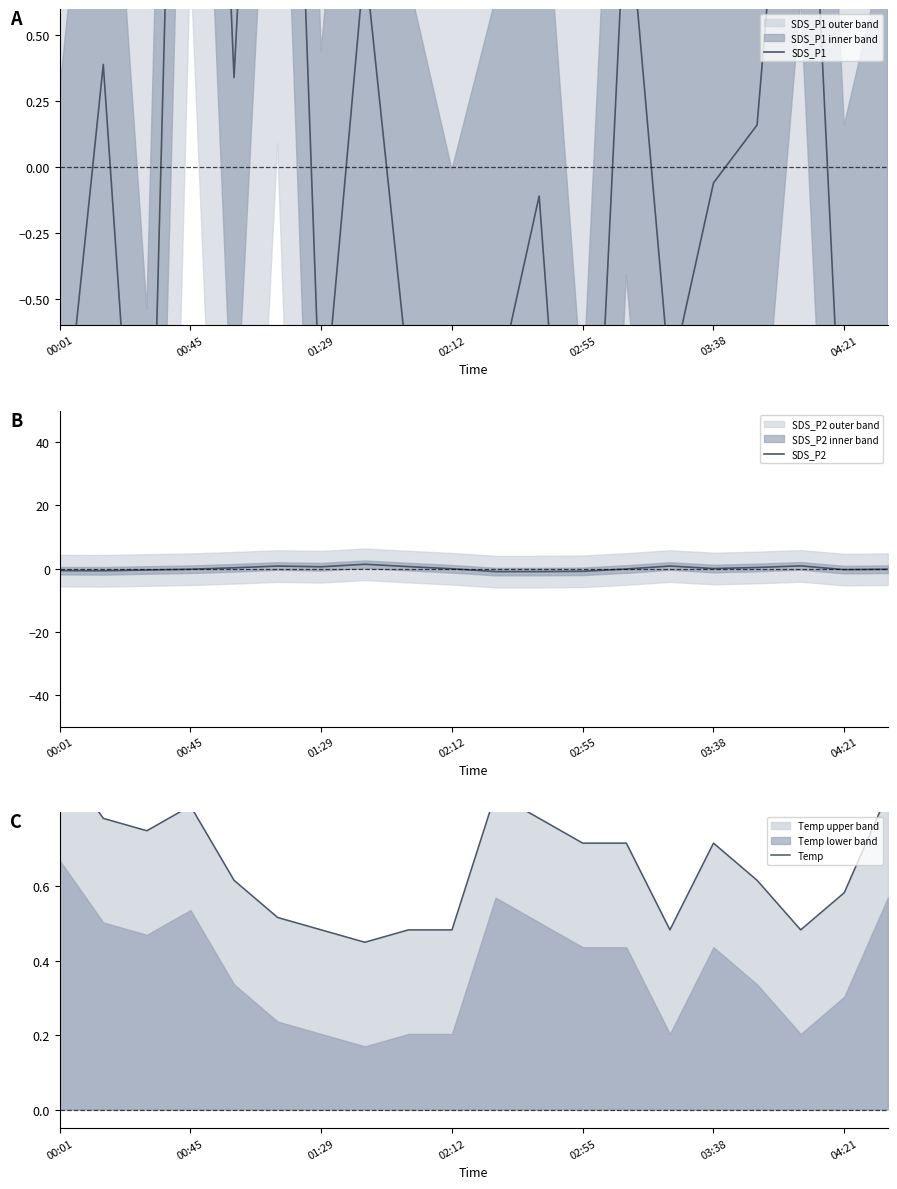

What are all the series names shown in the legend?

SDS_P1, SDS_P2, Temp